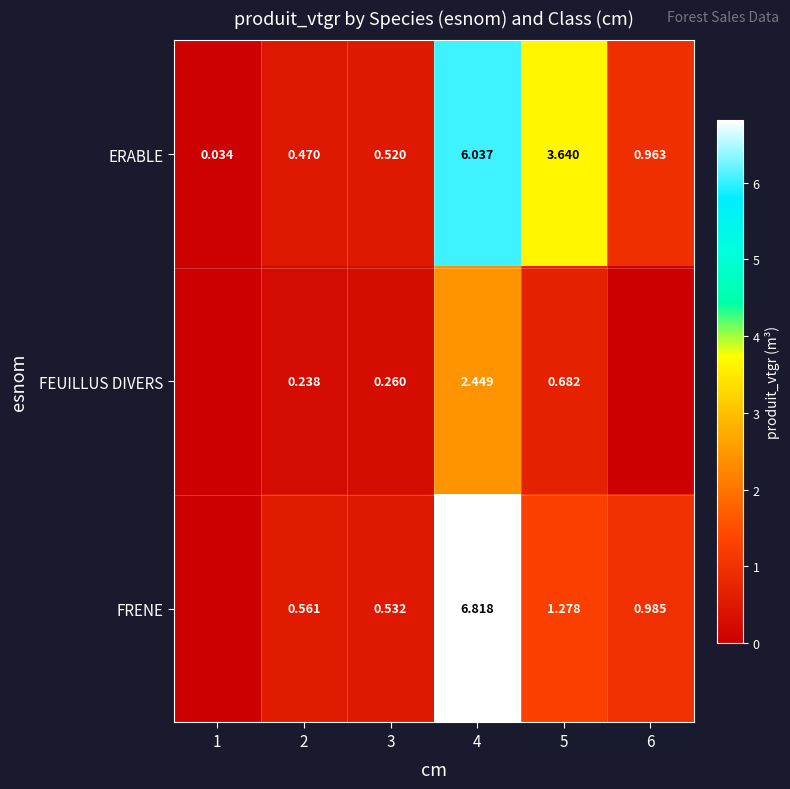

Between 3 and 4, which series saw the biggest shift?

FRENE